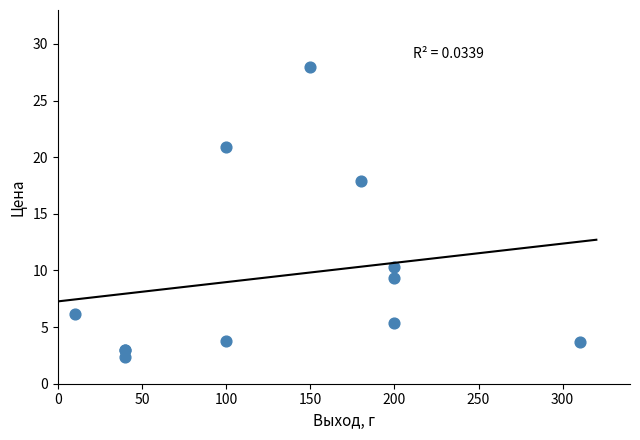

What Y value in the scatter plot is closest to 15?

17.9